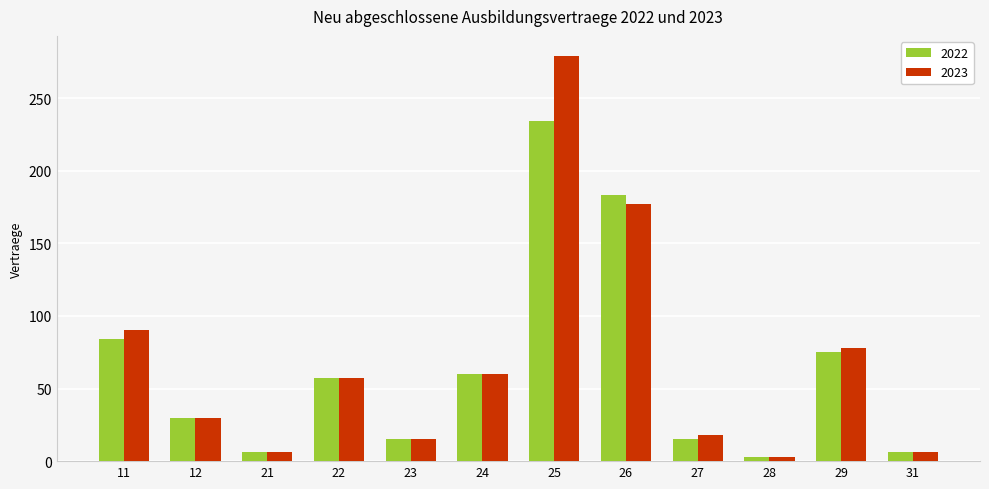

The 2023 series shows 57 at 22. True or false?

True